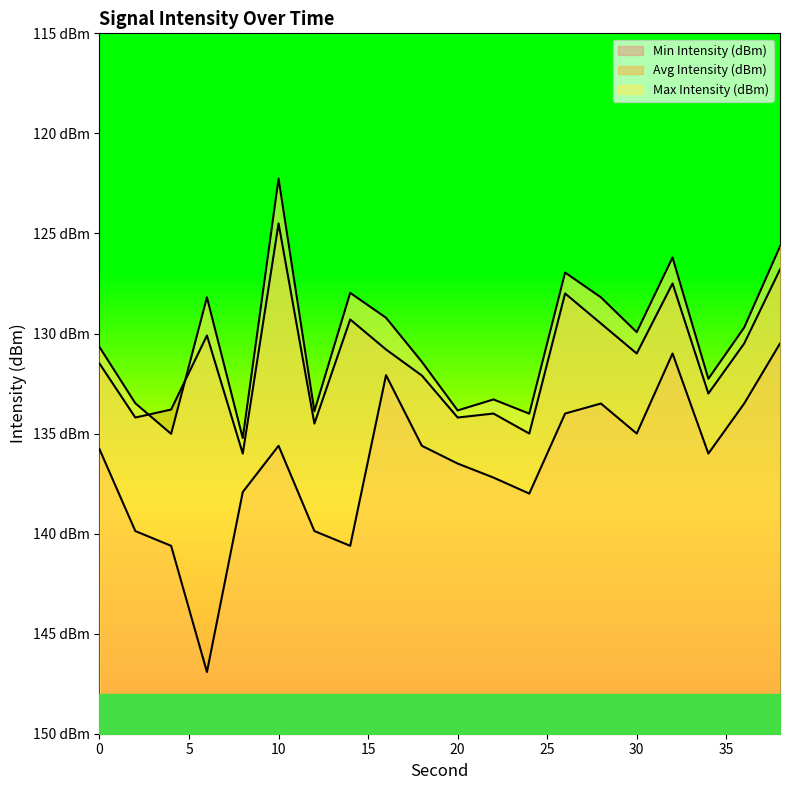

What is the sum of the Min Intensity (dBm) values at 2 and 18?

-264.9